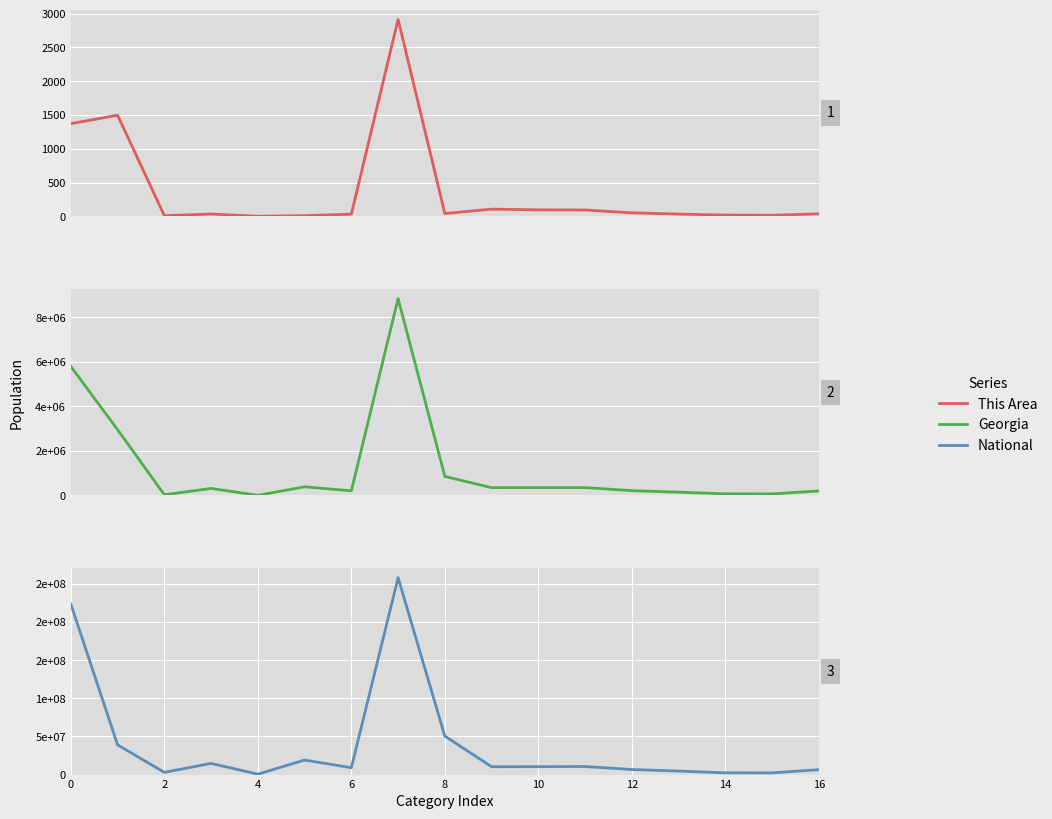

How many values in the National series are below 10319427?

8